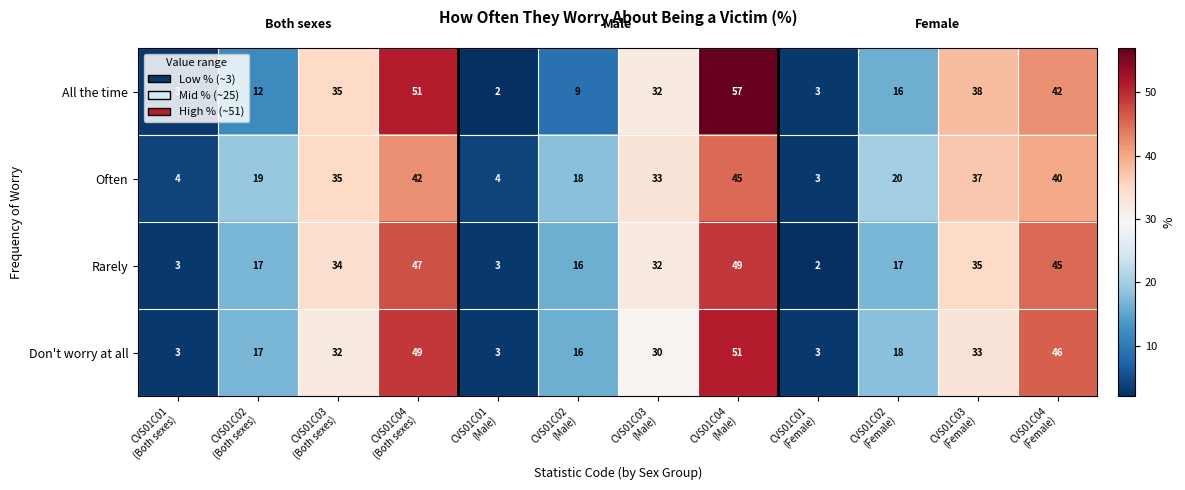

At how many categories does at least one series exceed 39?

3